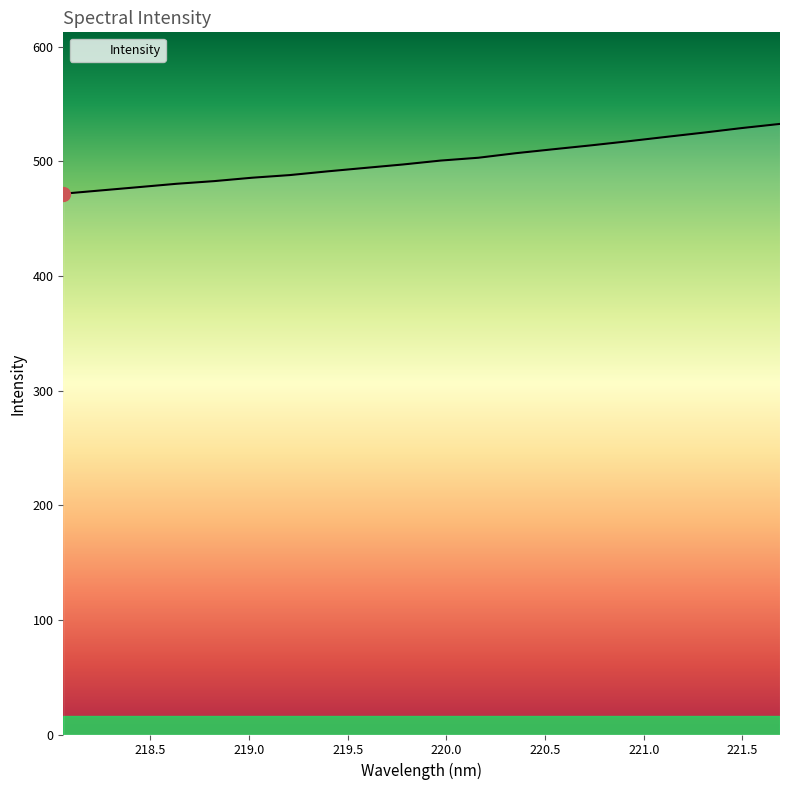

At which category does the chart reach its minimum across all series?

218.0596